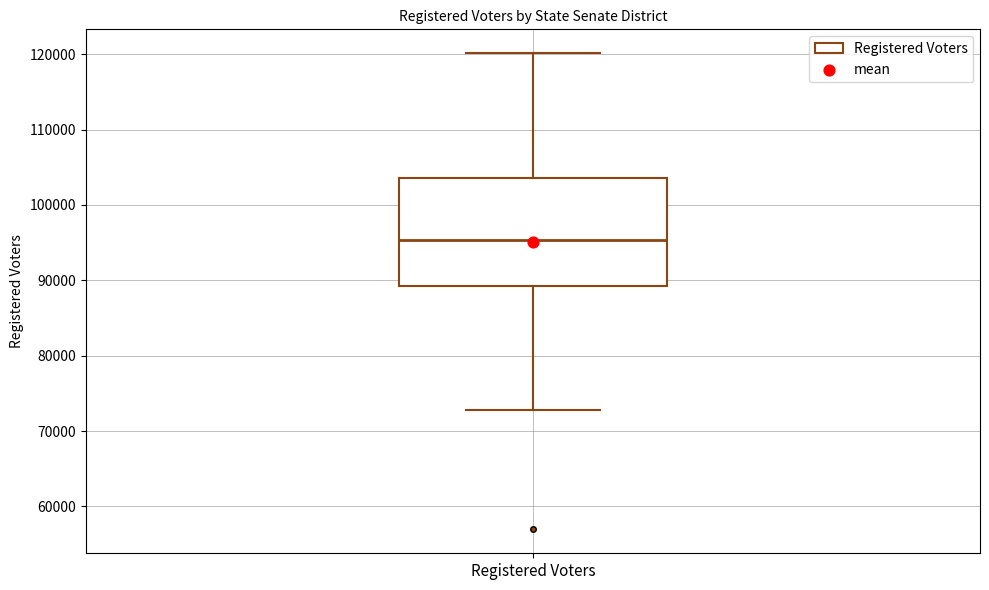

Transcribe this box plot: give where the median line is, the range the box spans, and where the two whiskers end, as read against the y-axis. The values are not printed on the chart, so give them approximately, as read against the axis.

median 95000, box 89000 to 104000, whiskers 73000 to 120000